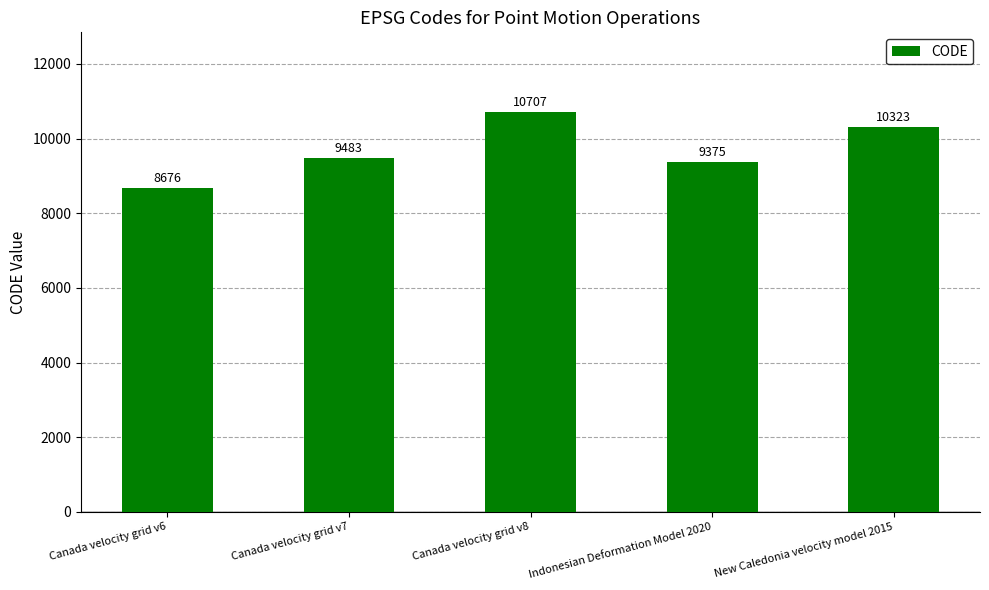

What position from the right is Canada velocity grid v7?

4